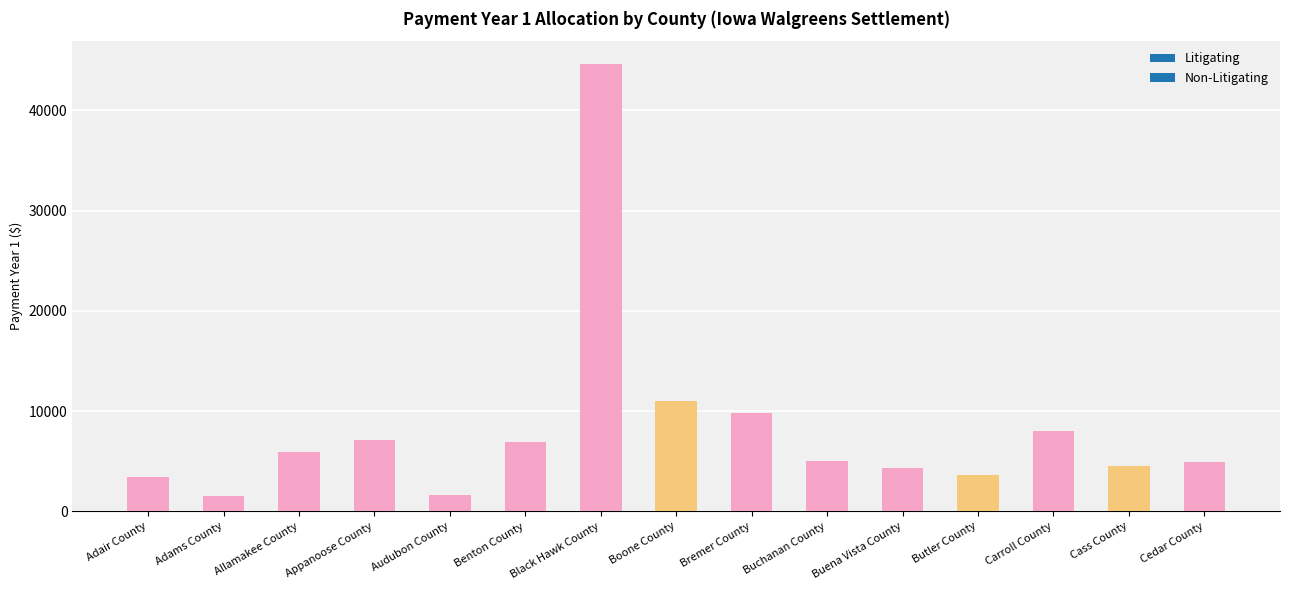

What is the difference between the values at Audubon County and Cass County?

2871.3